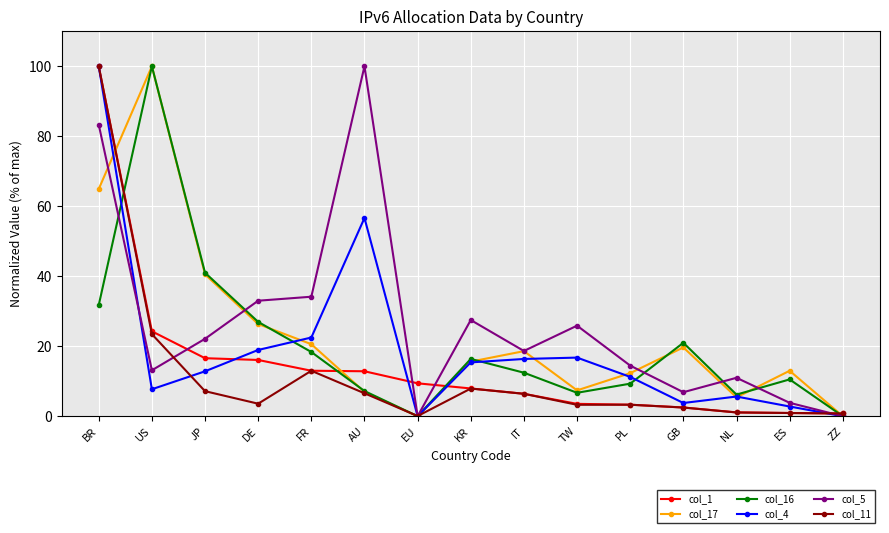

At which label does col_5 reach its peak?

AU